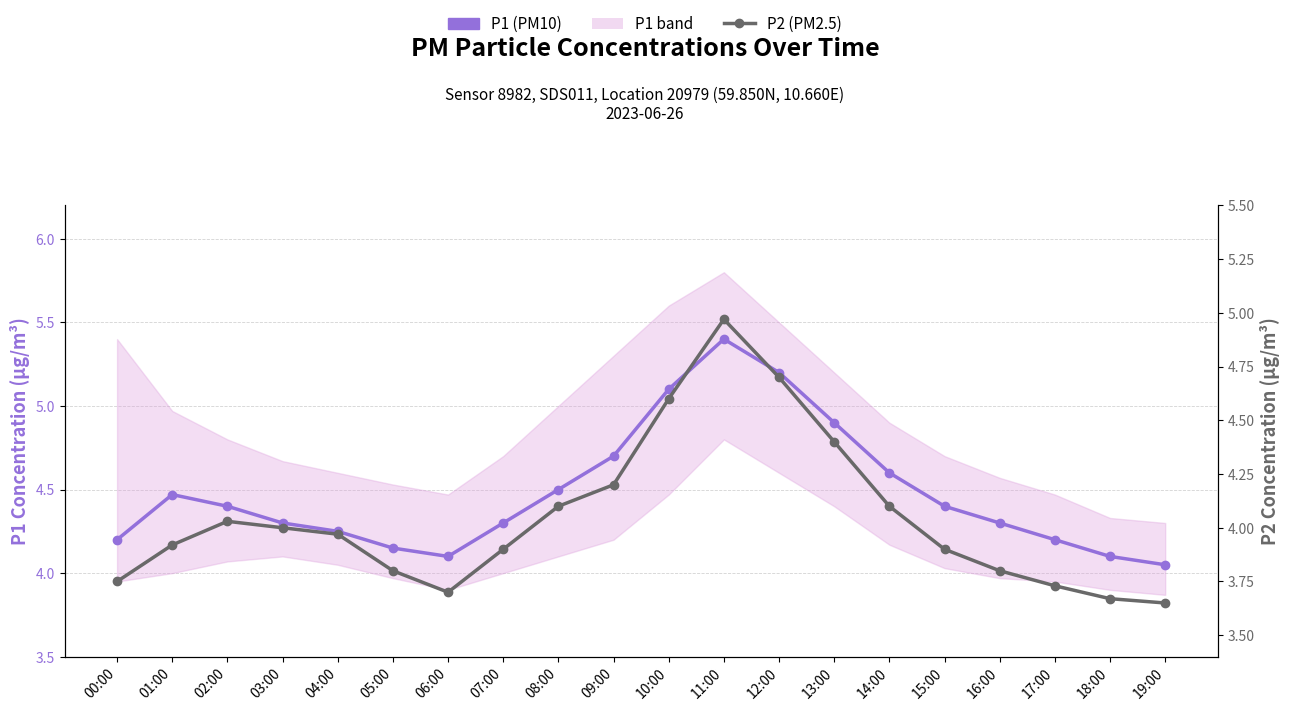

Is it true that P1 (PM10) equals 4.1 at 18:00?

True